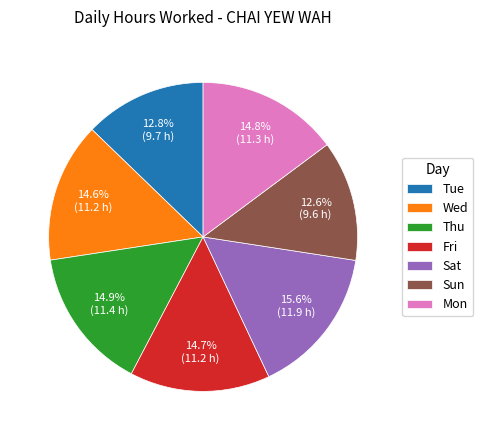

What is the ratio of the value at Sun to the value at Fri?

0.9